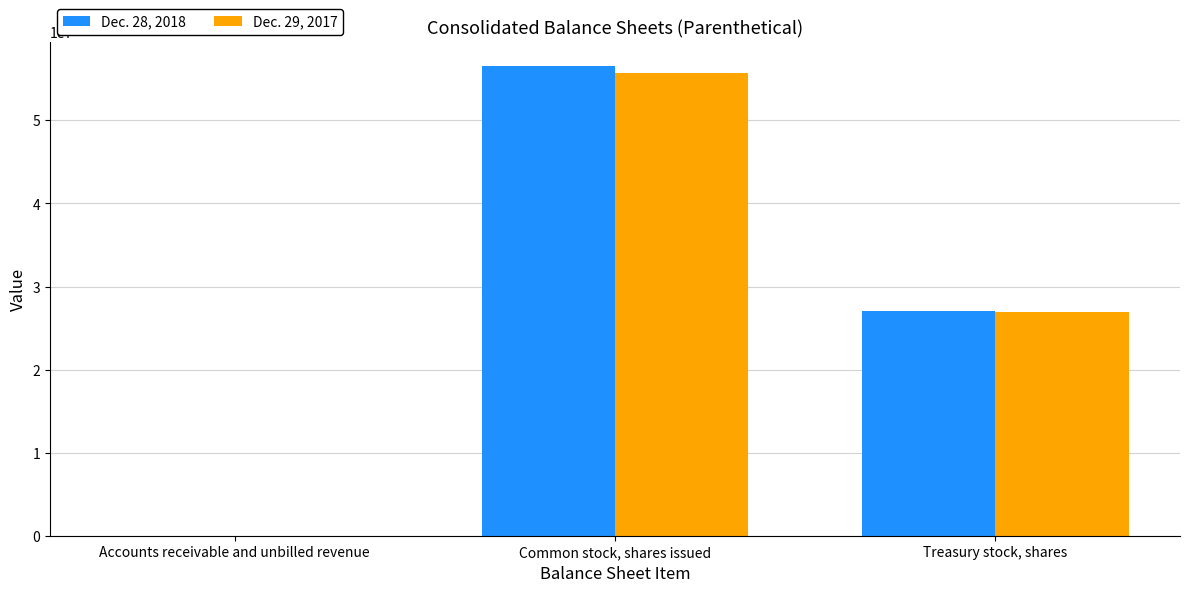

Which series changed the most between Common stock, shares issued and Treasury stock, shares?

Dec. 28, 2018